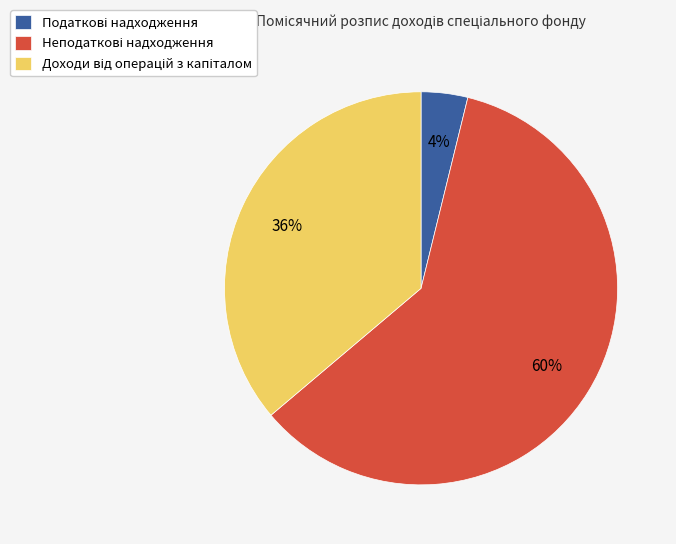

To the nearest percent, what is the average slice percentage?

33%